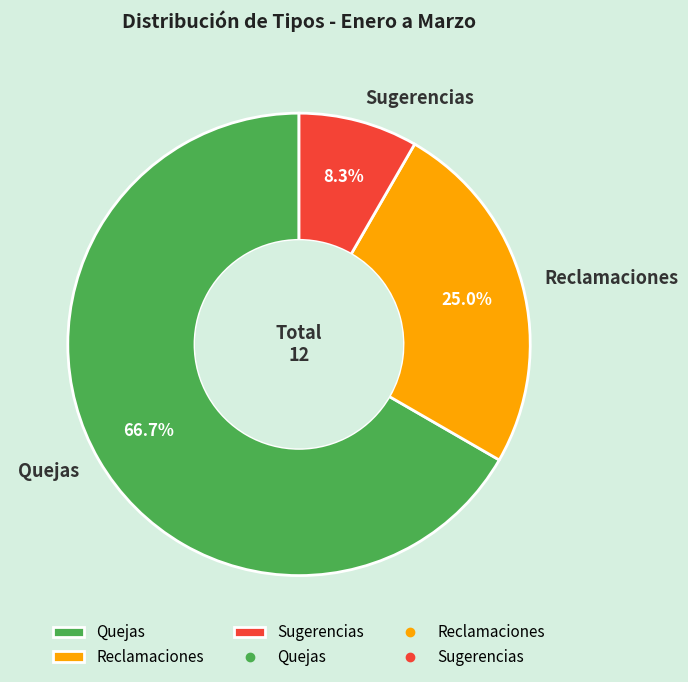

Does Quejas represent more than half of the total?

Yes